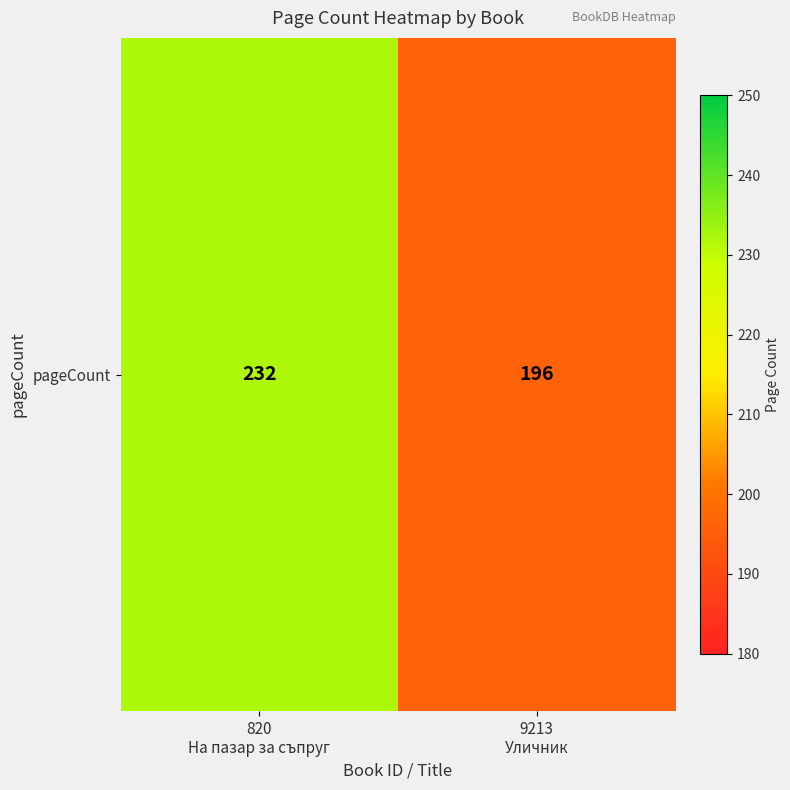

What is the difference between the maximum and minimum values?

36